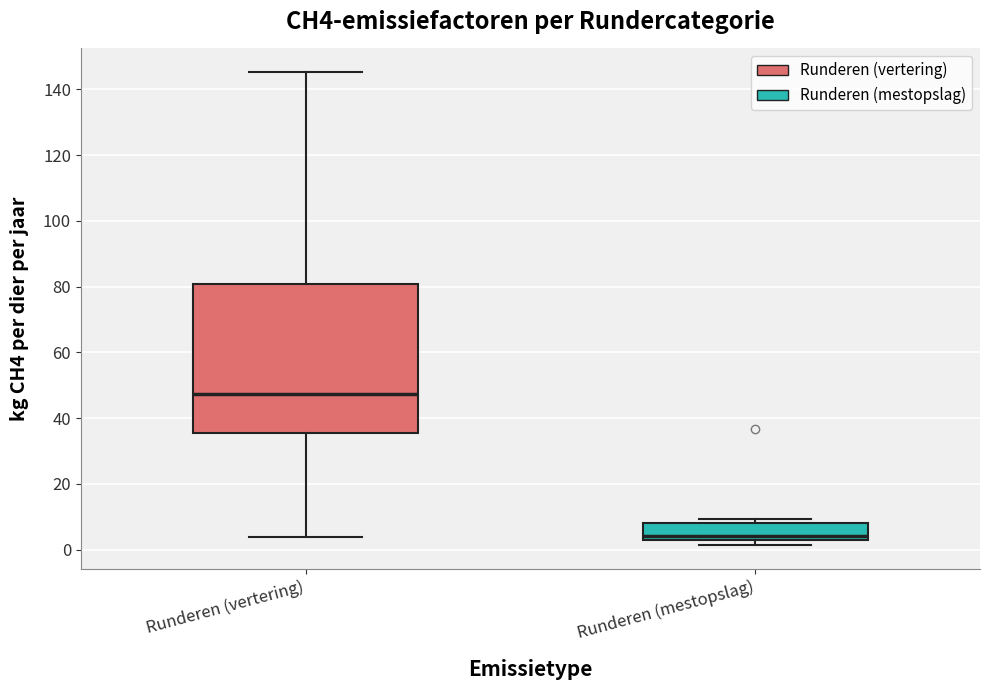

Which box is the tallest, from its lower edge to its upper edge?

Runderen (vertering)